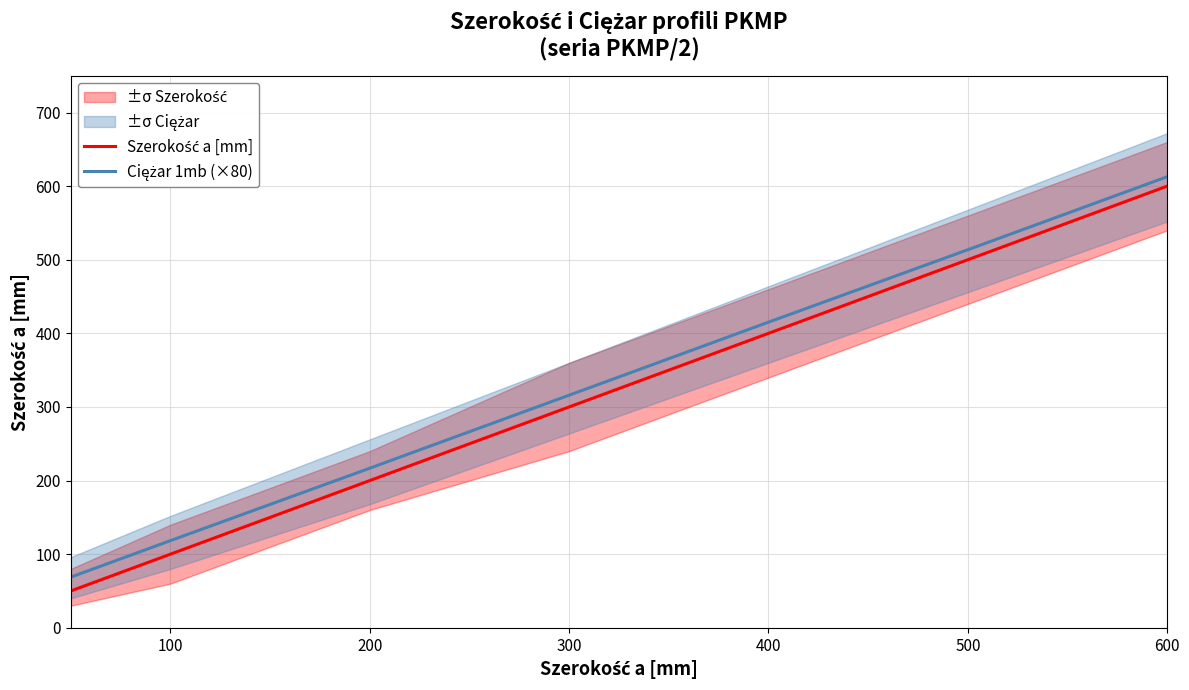

What are all the series names shown in the legend?

Szerokość a [mm], Ciężar 1mb (×80)